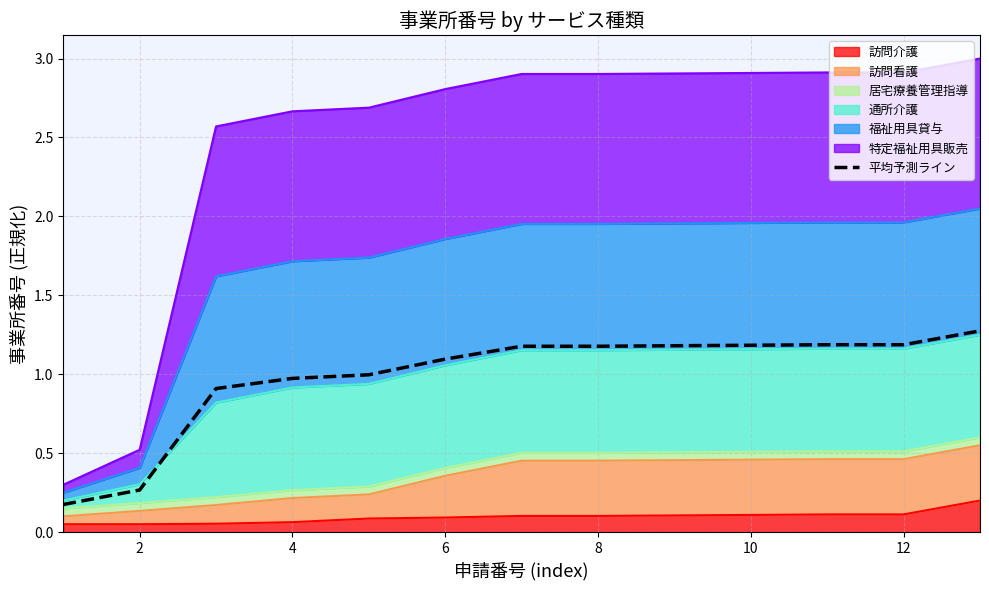

The value at 12 is 1.2. True or false?

True